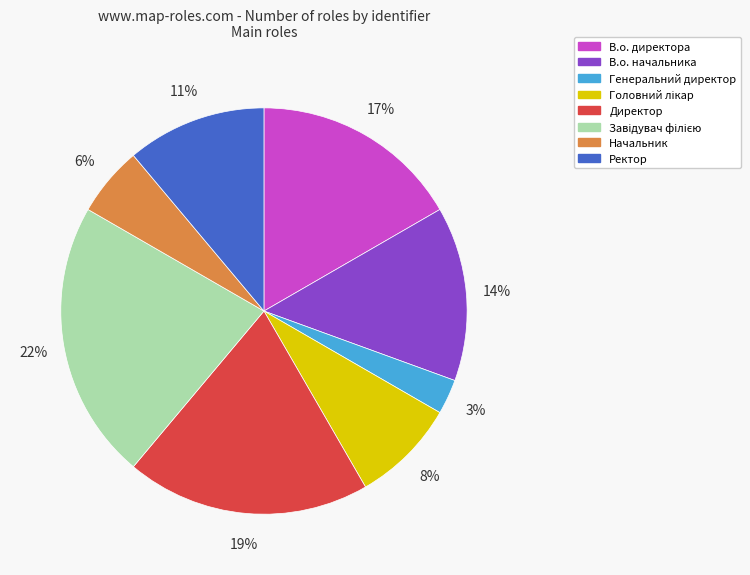

Is it true that Директор is 19% of the pie?

True